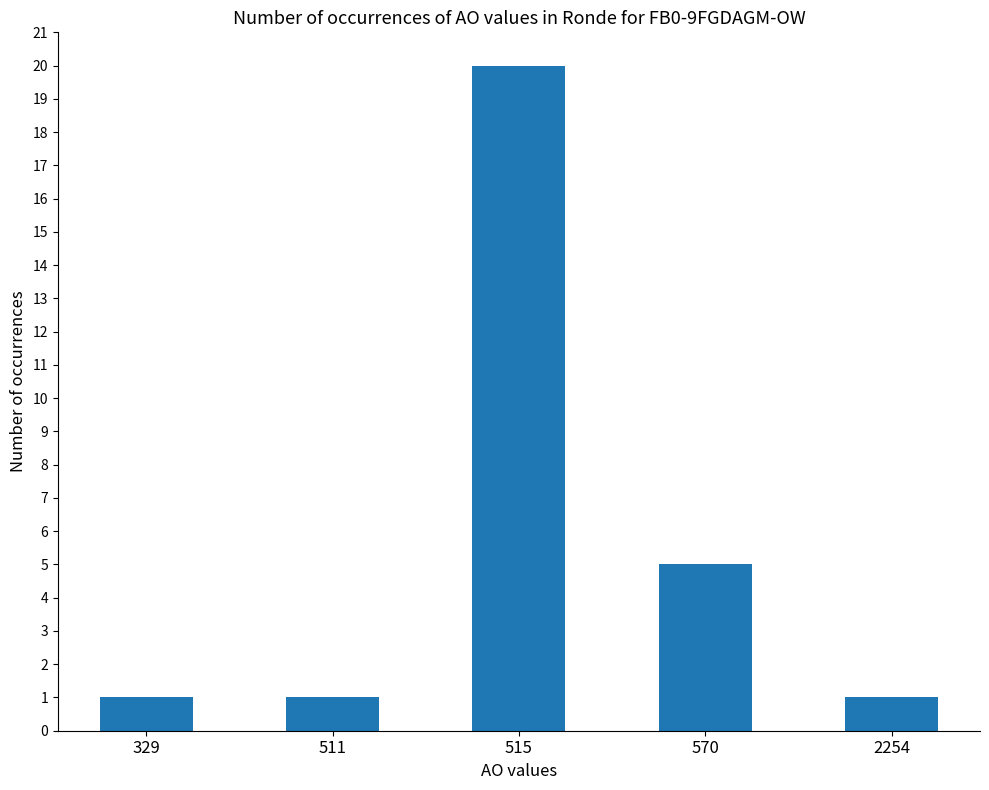

What is the value of the 2nd bar from the left?

1